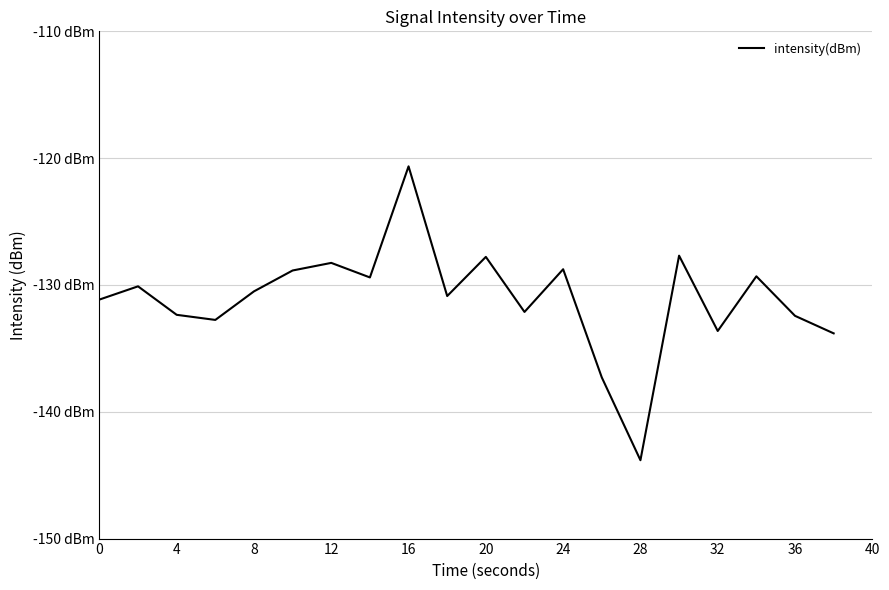

Does the chart display data point markers on the line(s)?

No